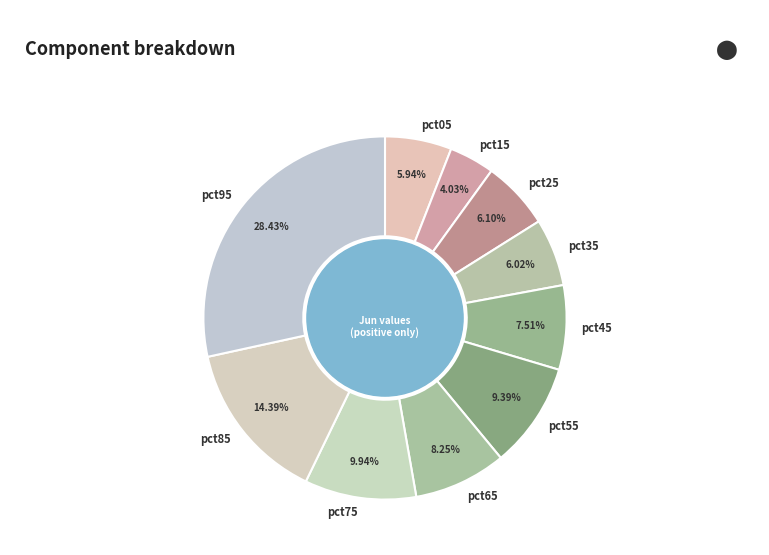

Is it true that pct95 is 41% of the pie?

False